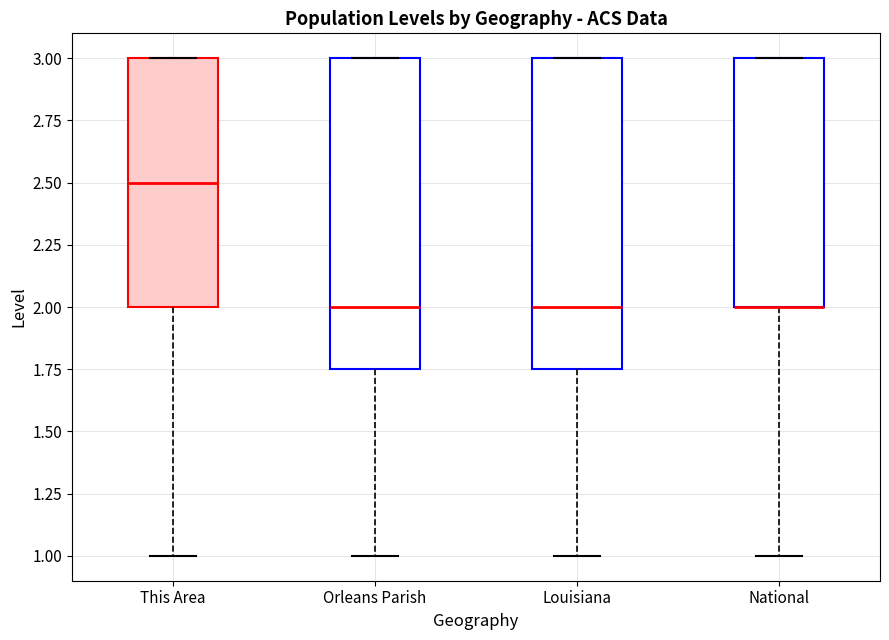

Reading left to right, read every box against the y-axis: the position of its median line, the range the box covers, and the ends of its whiskers. The values are not printed on the chart, so give them approximately, as read against the axis.

This Area: median 2.50, box 2.00 to 3.00, whiskers 1.00 to 3.00
Orleans Parish: median 2.00, box 1.75 to 3.00, whiskers 1.00 to 3.00
Louisiana: median 2.00, box 1.75 to 3.00, whiskers 1.00 to 3.00
National: median 2.00 (drawn on the box's lower edge), box 2.00 to 3.00, whiskers 1.00 to 3.00